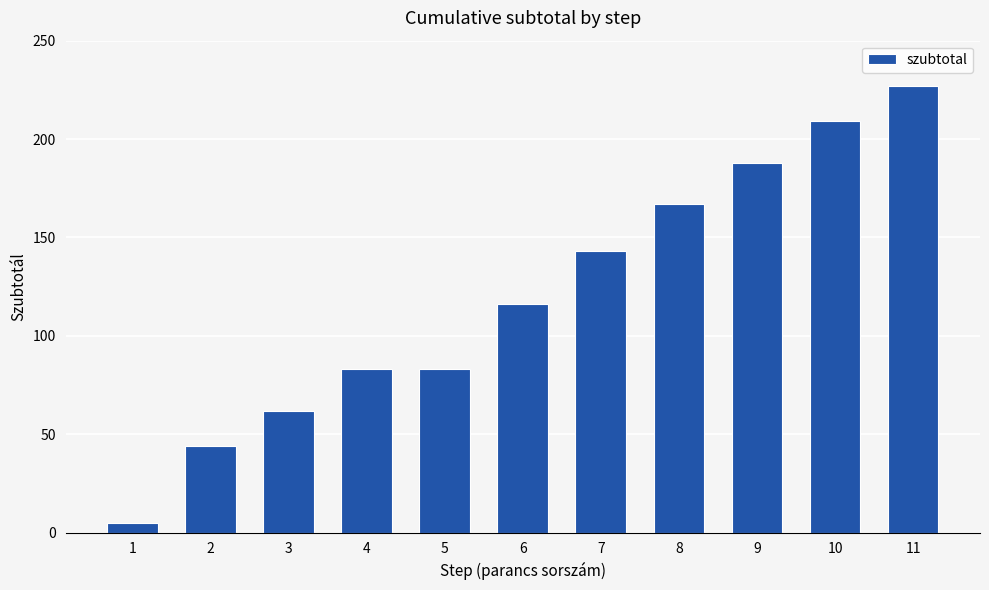

Between 3 and 9, which is larger?

9